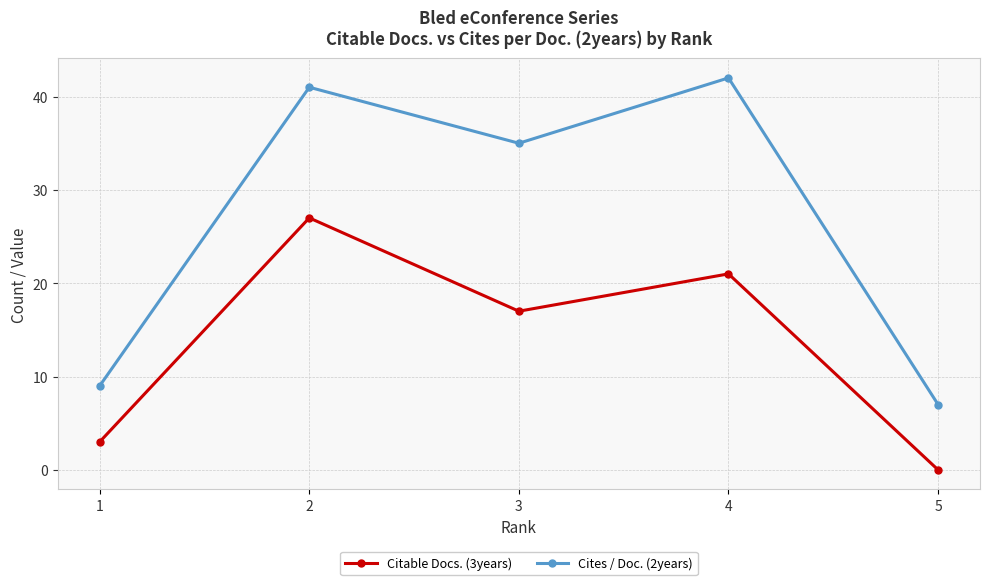

Where does the Cites / Doc. (2years) series first go above 35?

2